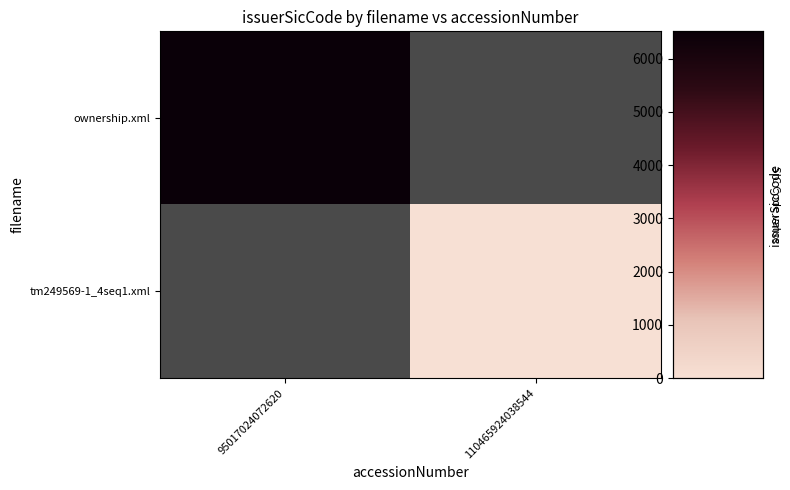

The value of tm249569-1_4seq1.xml at 95017024072620 is 1.6. True or false?

False